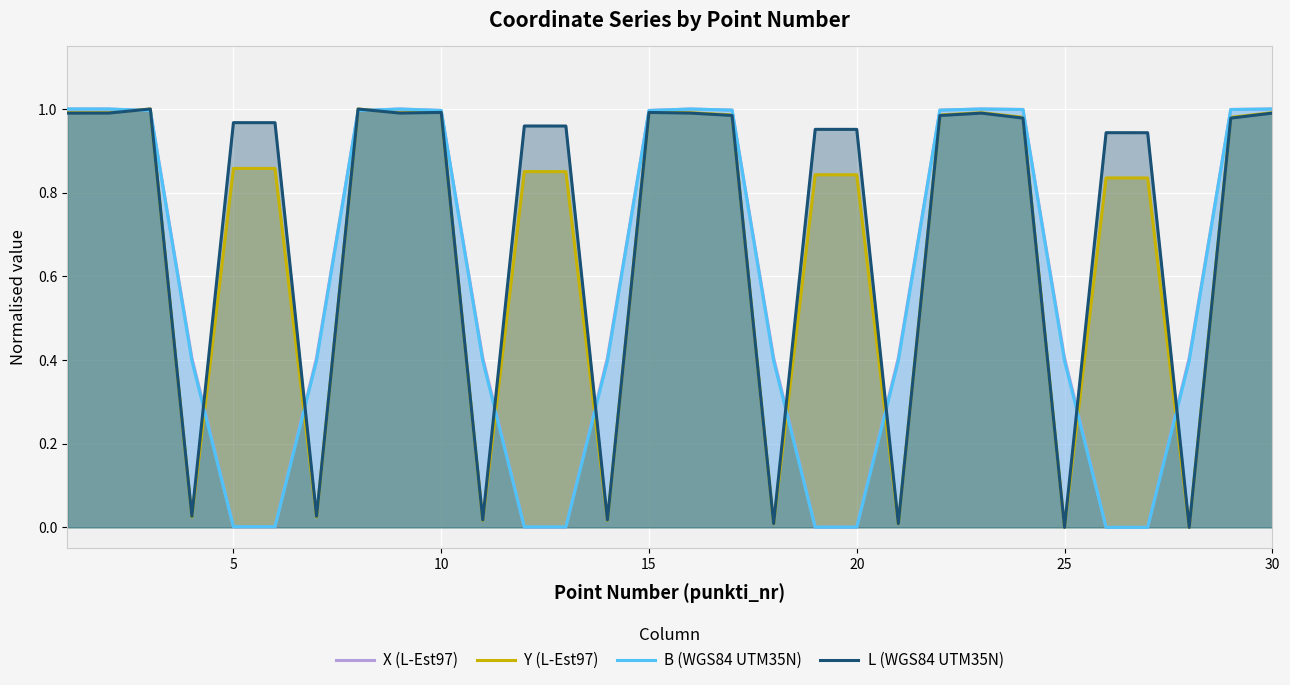

Is it true that X (L-Est97) equals 0.0 at 20?

True